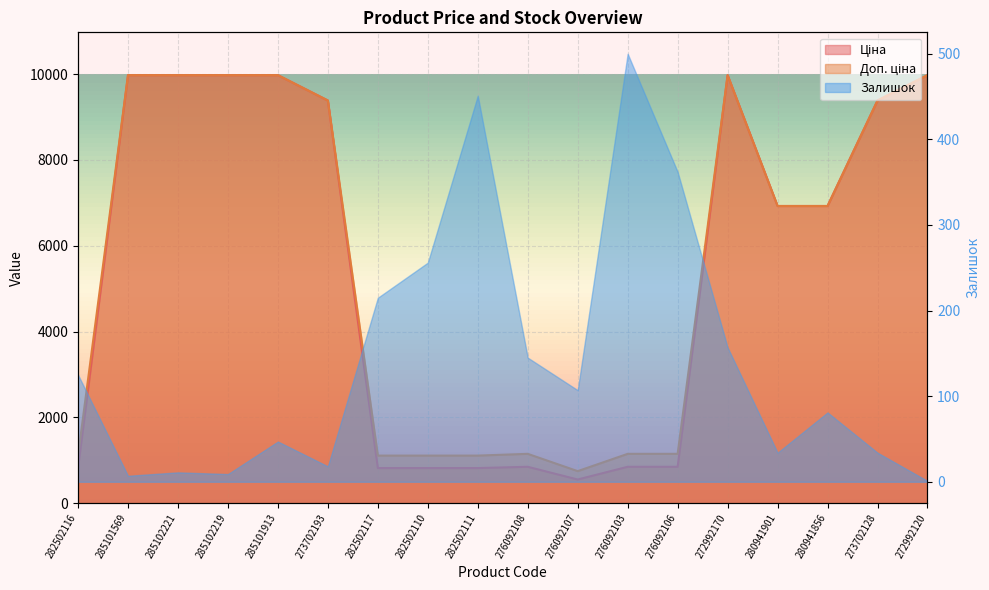

How many data points does each series have?

18